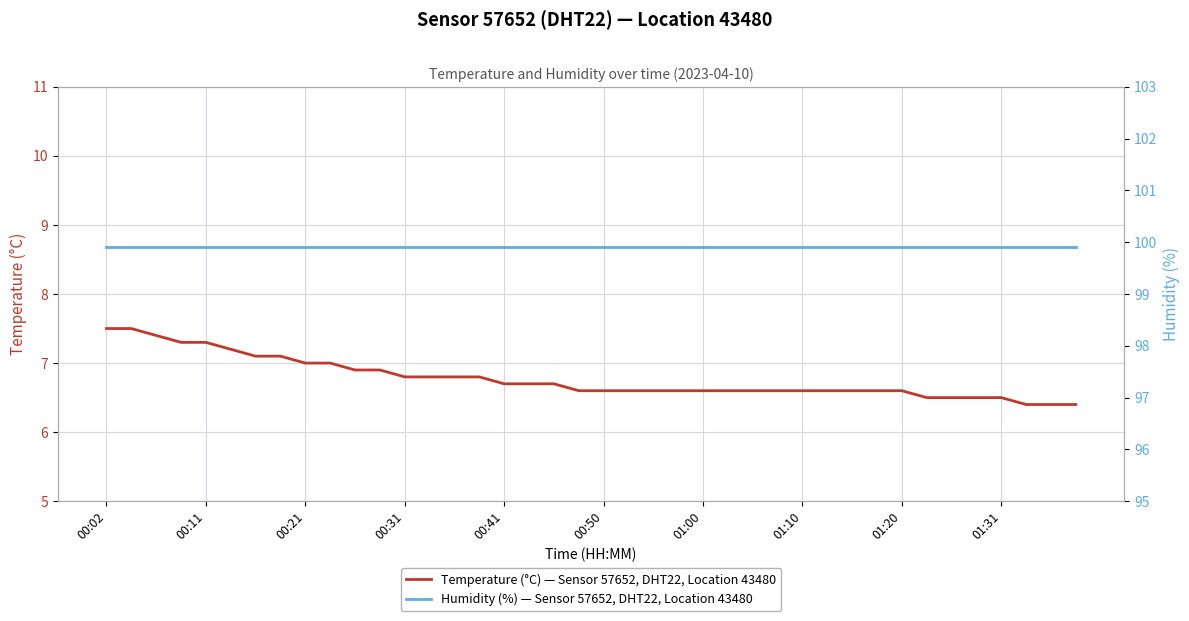

What is the highest value of the Temperature (°C) — Sensor 57652, DHT22, Location 43480 series?

7.5